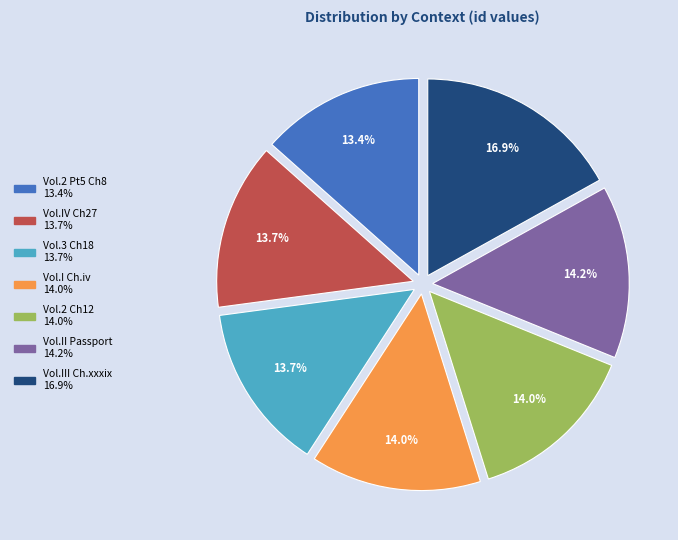

Is there any slice that represents more than half of the pie?

No